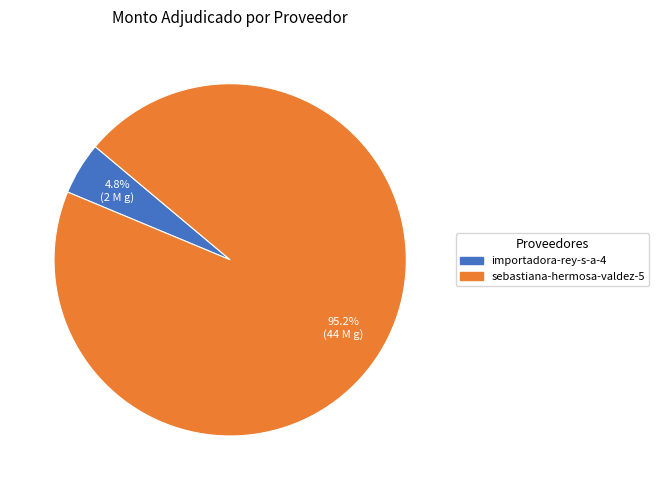

To the nearest percent, what portion does sebastiana-hermosa-valdez-5 represent?

95%